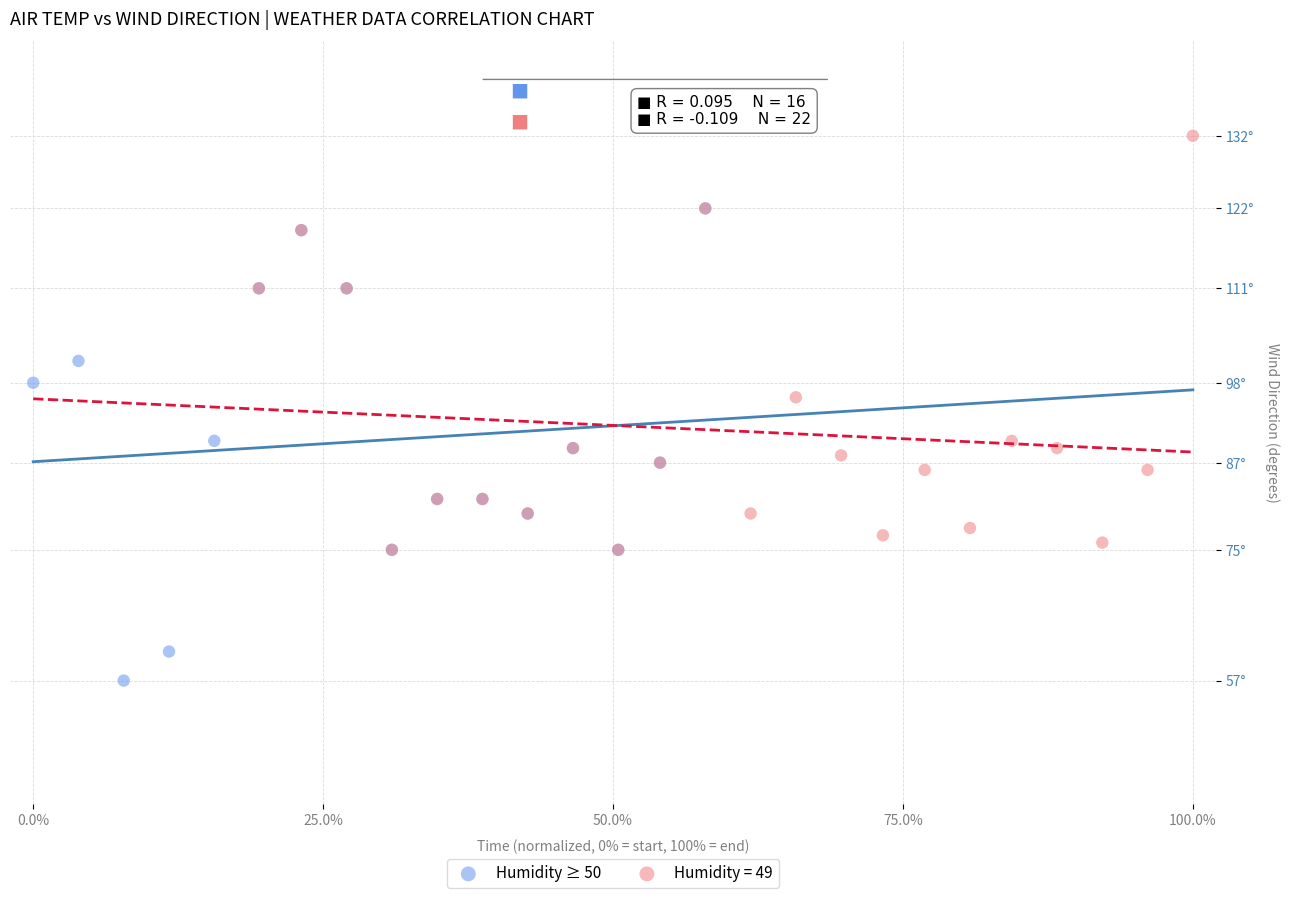

What are all the series names shown in the legend?

Humidity ≥ 50, Humidity = 49